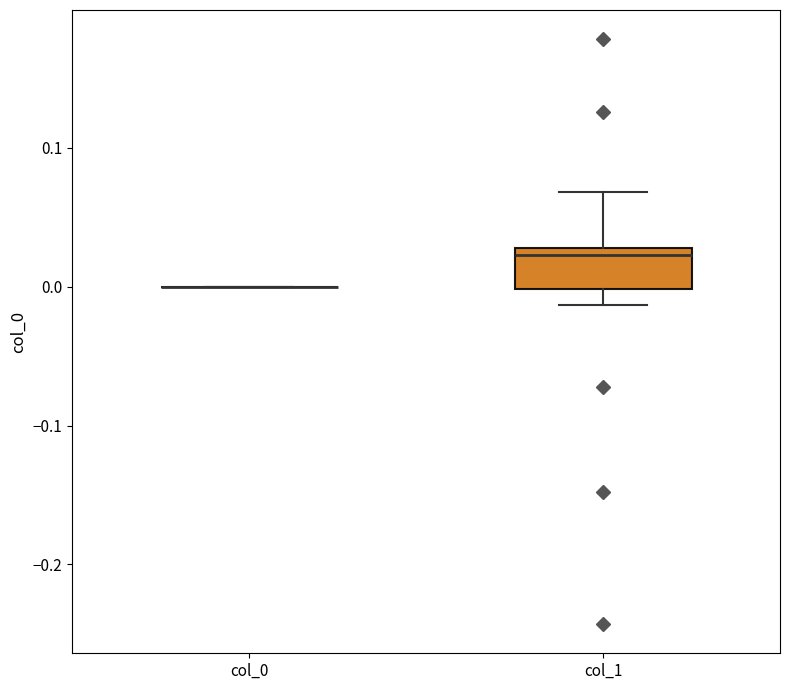

Reading left to right, transcribe this box plot: for each box, give where its median line is, the range the box spans, and where its two whiskers end, as read against the y-axis. The values are not printed on the chart, so give them approximately, as read against the axis.

col_0: box collapsed to a line at 0.00, whiskers 0.00 to 0.00
col_1: median 0.02, box 0.00 to 0.03, whiskers -0.01 to 0.07